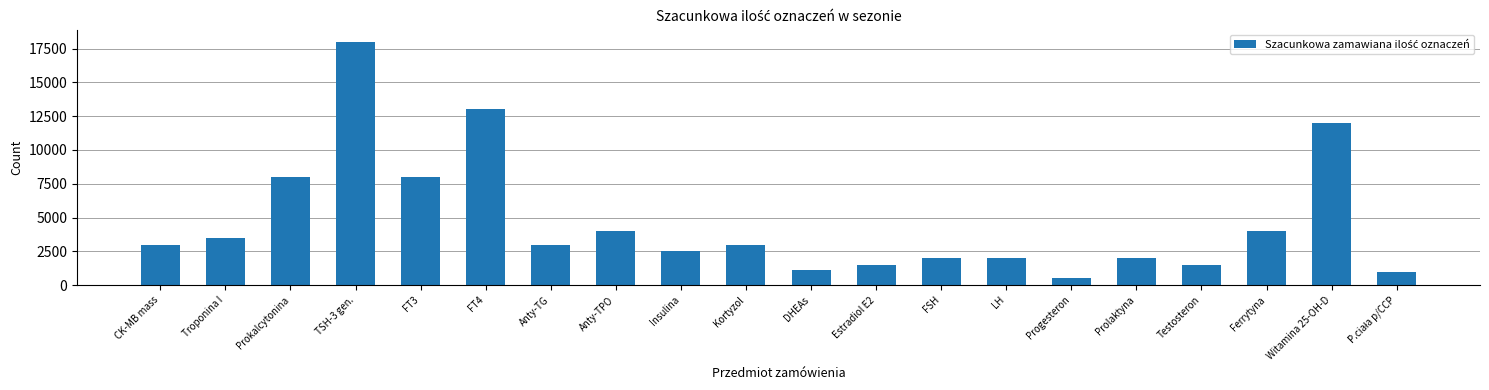

What is the label of the 5th bar from the right?

Prolaktyna